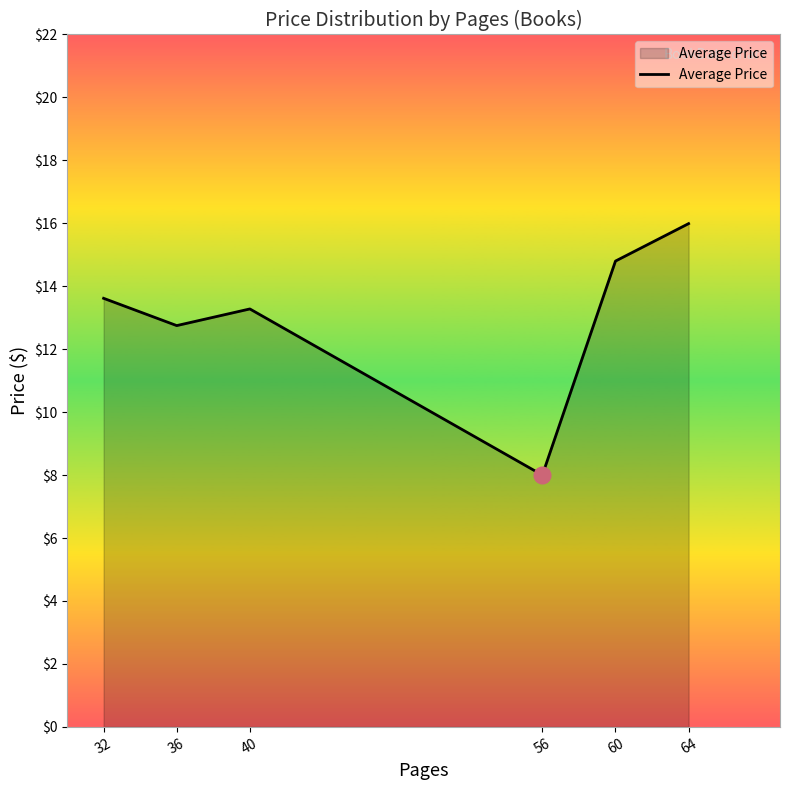

What is the ratio of the value at 36 to the value at 56?

1.6